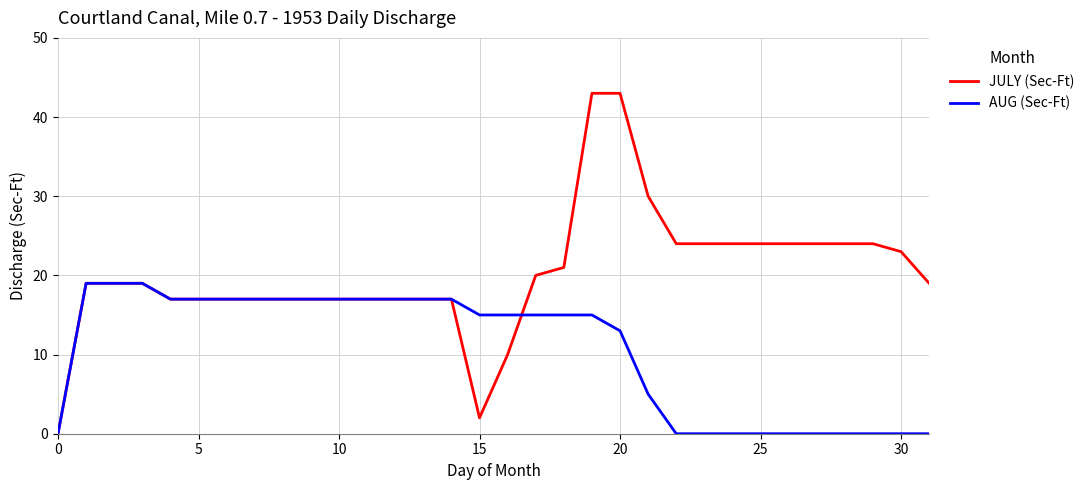

List the series in order of their peak value, highest first.

JULY (Sec-Ft), AUG (Sec-Ft)